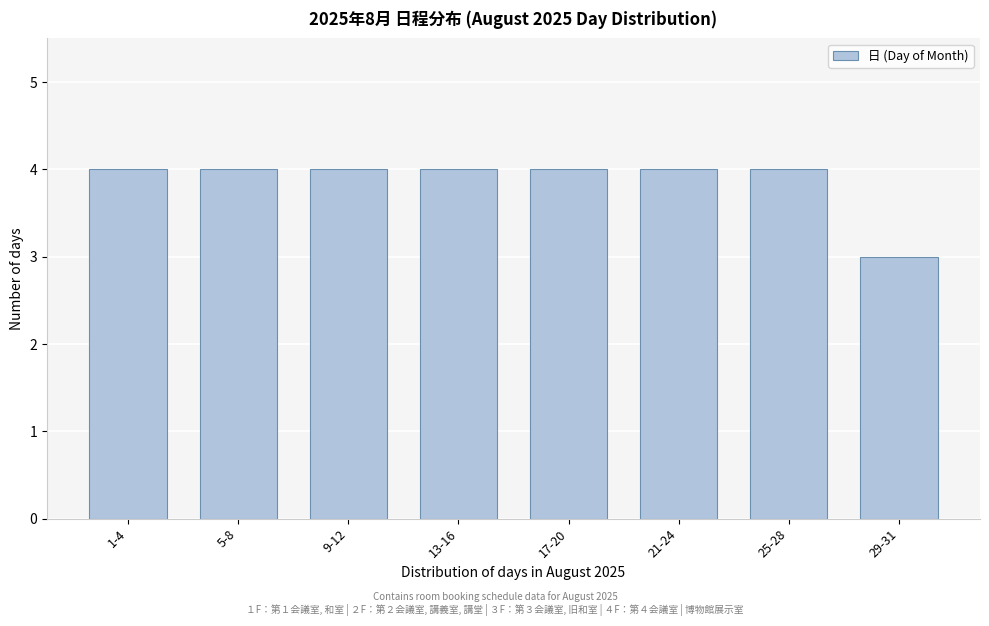

Reading right to left, extract all data points from this chart.

3	4	4	4	4	4	4	4